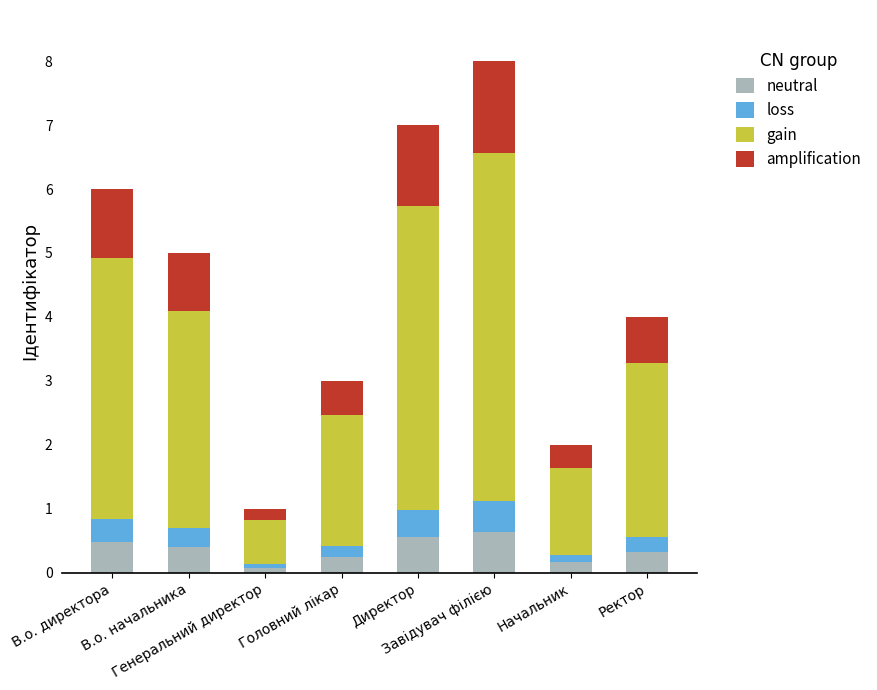

What is the difference between the maximum and minimum values in the neutral series?

0.6